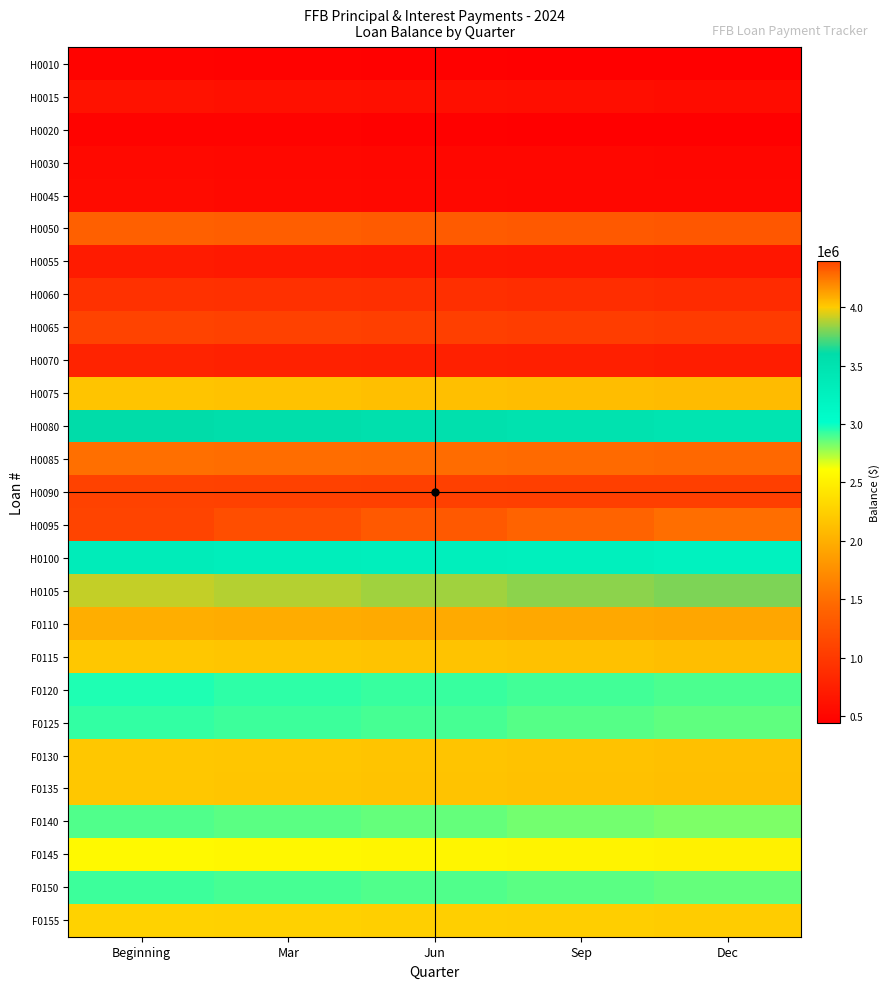

At which category is the sum across all series the highest?

Beginning